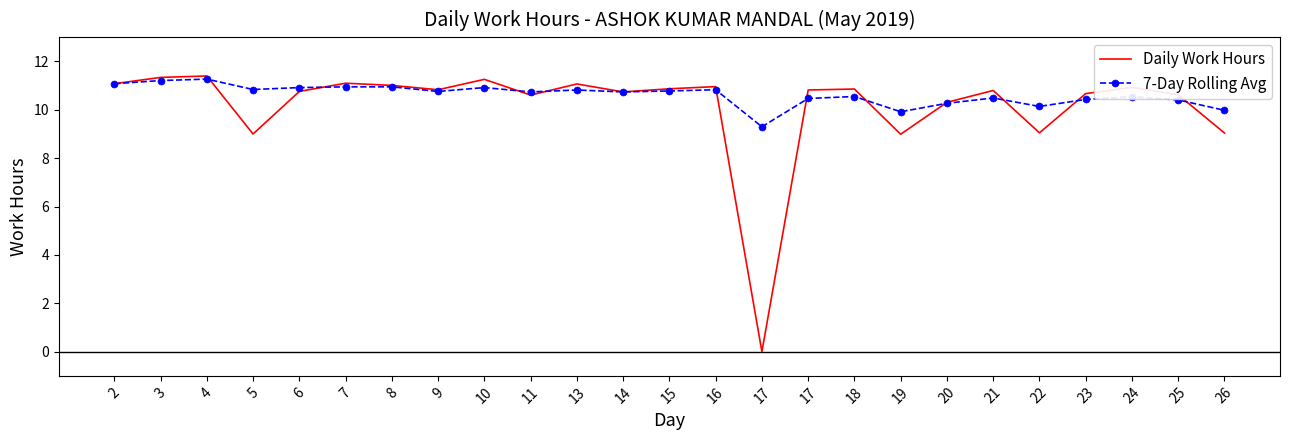

What are all the series names shown in the legend?

Daily Work Hours, 7-Day Rolling Avg